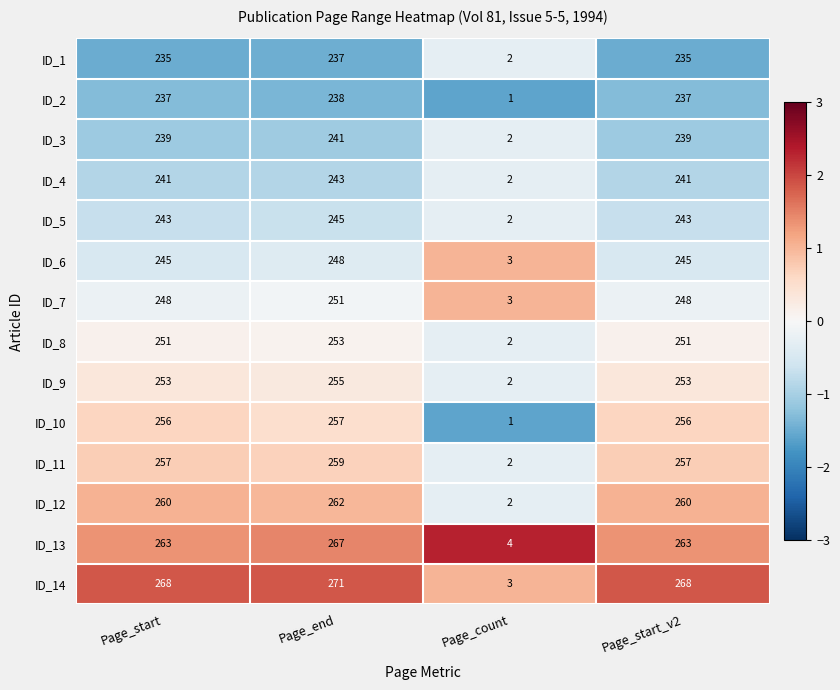

Between Page_count and Page_start_v2, which series saw the biggest shift?

ID_14